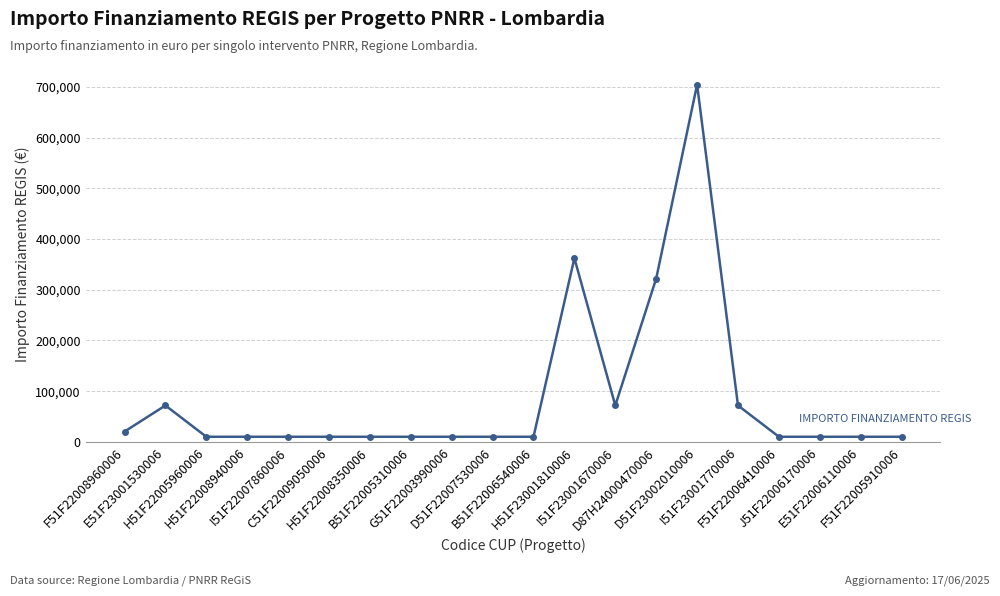

What is the greatest value displayed?

704421.9